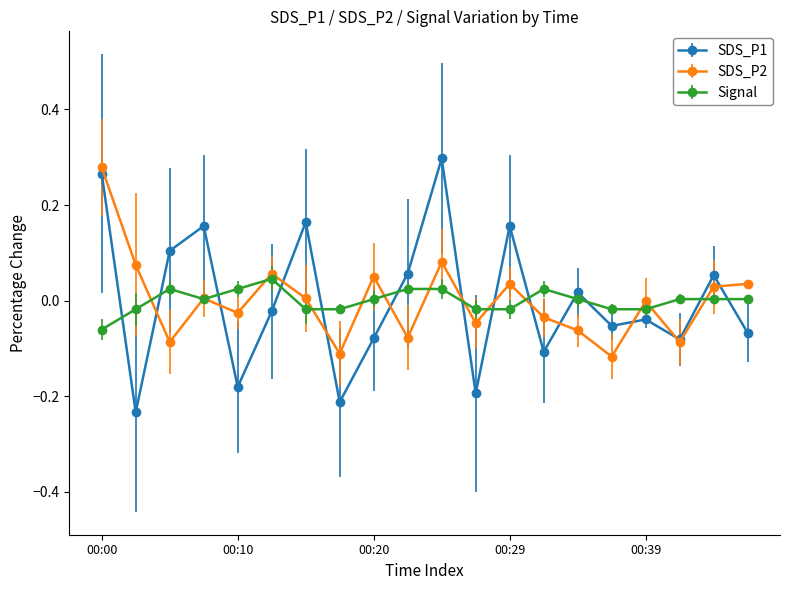

After their last crossing, which series has the higher values: SDS_P1 or Signal?

Signal